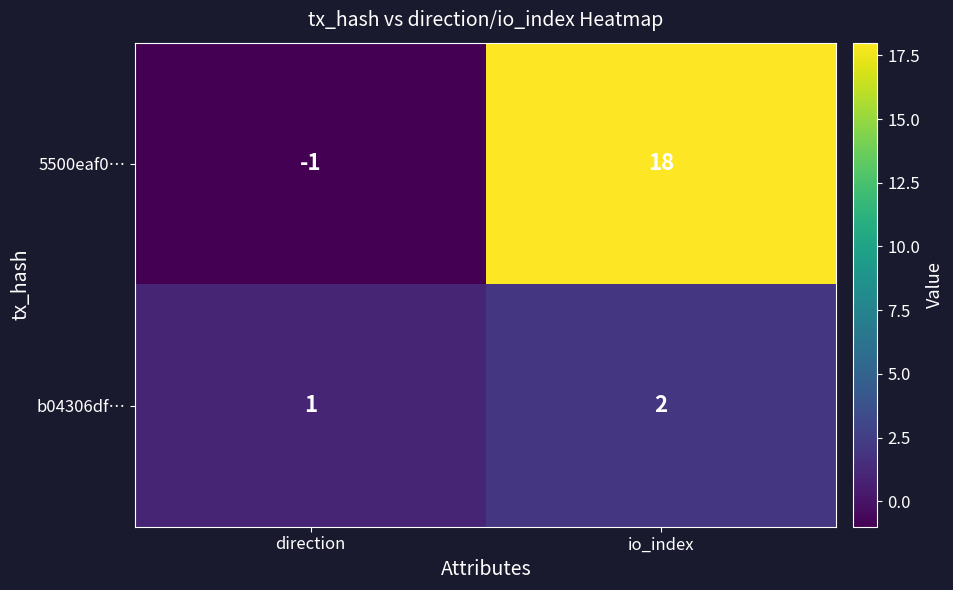

How many categories are shown in the chart?

2